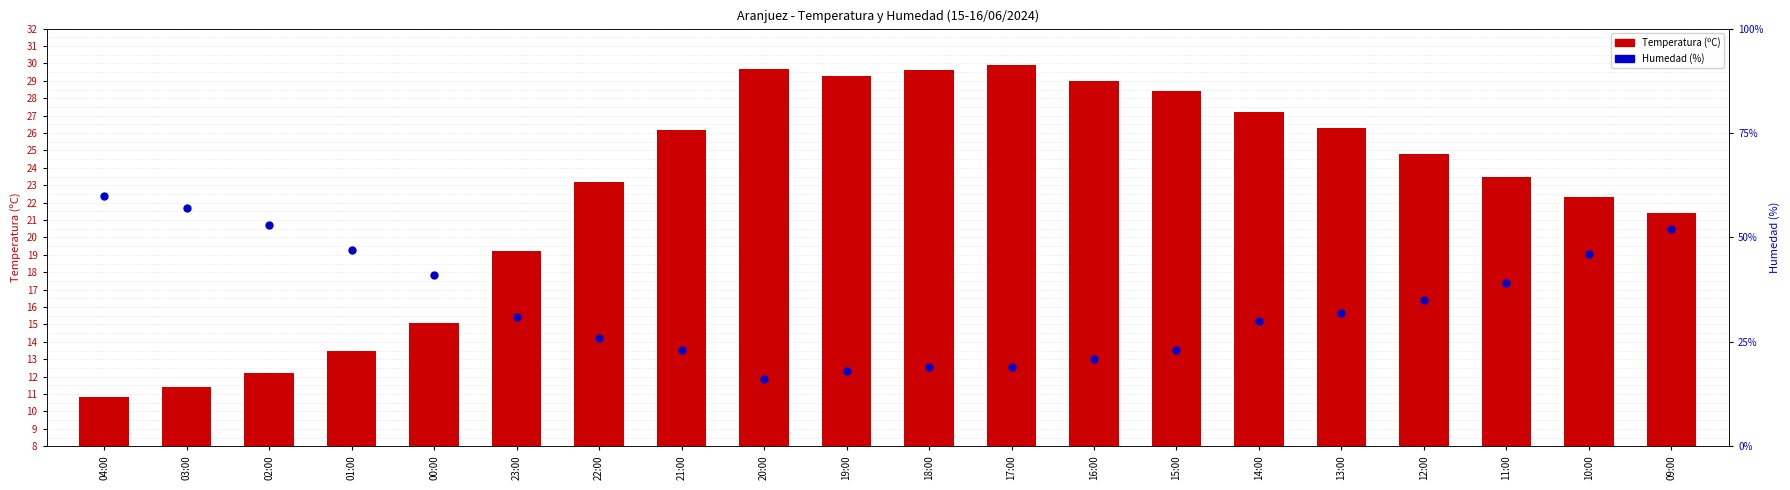

What is the total value across all series at 01:00?

60.5